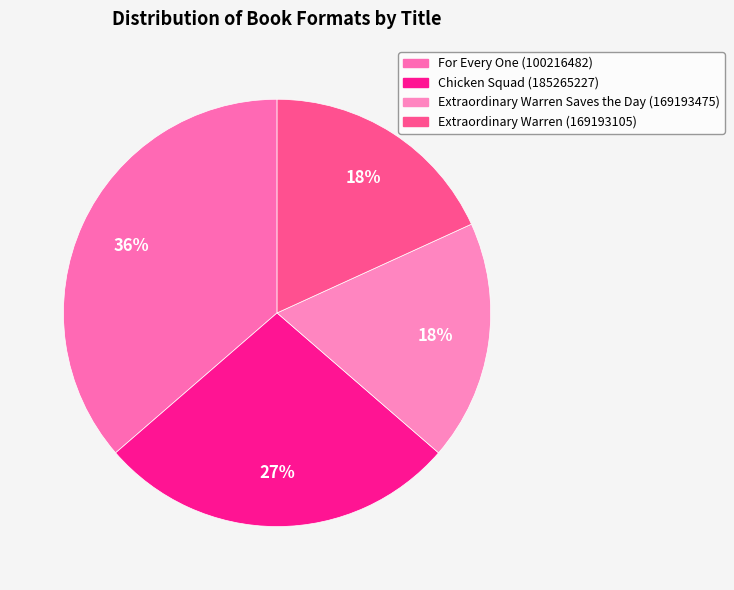

Is it true that For Every One (100216482) is 47% of the pie?

False